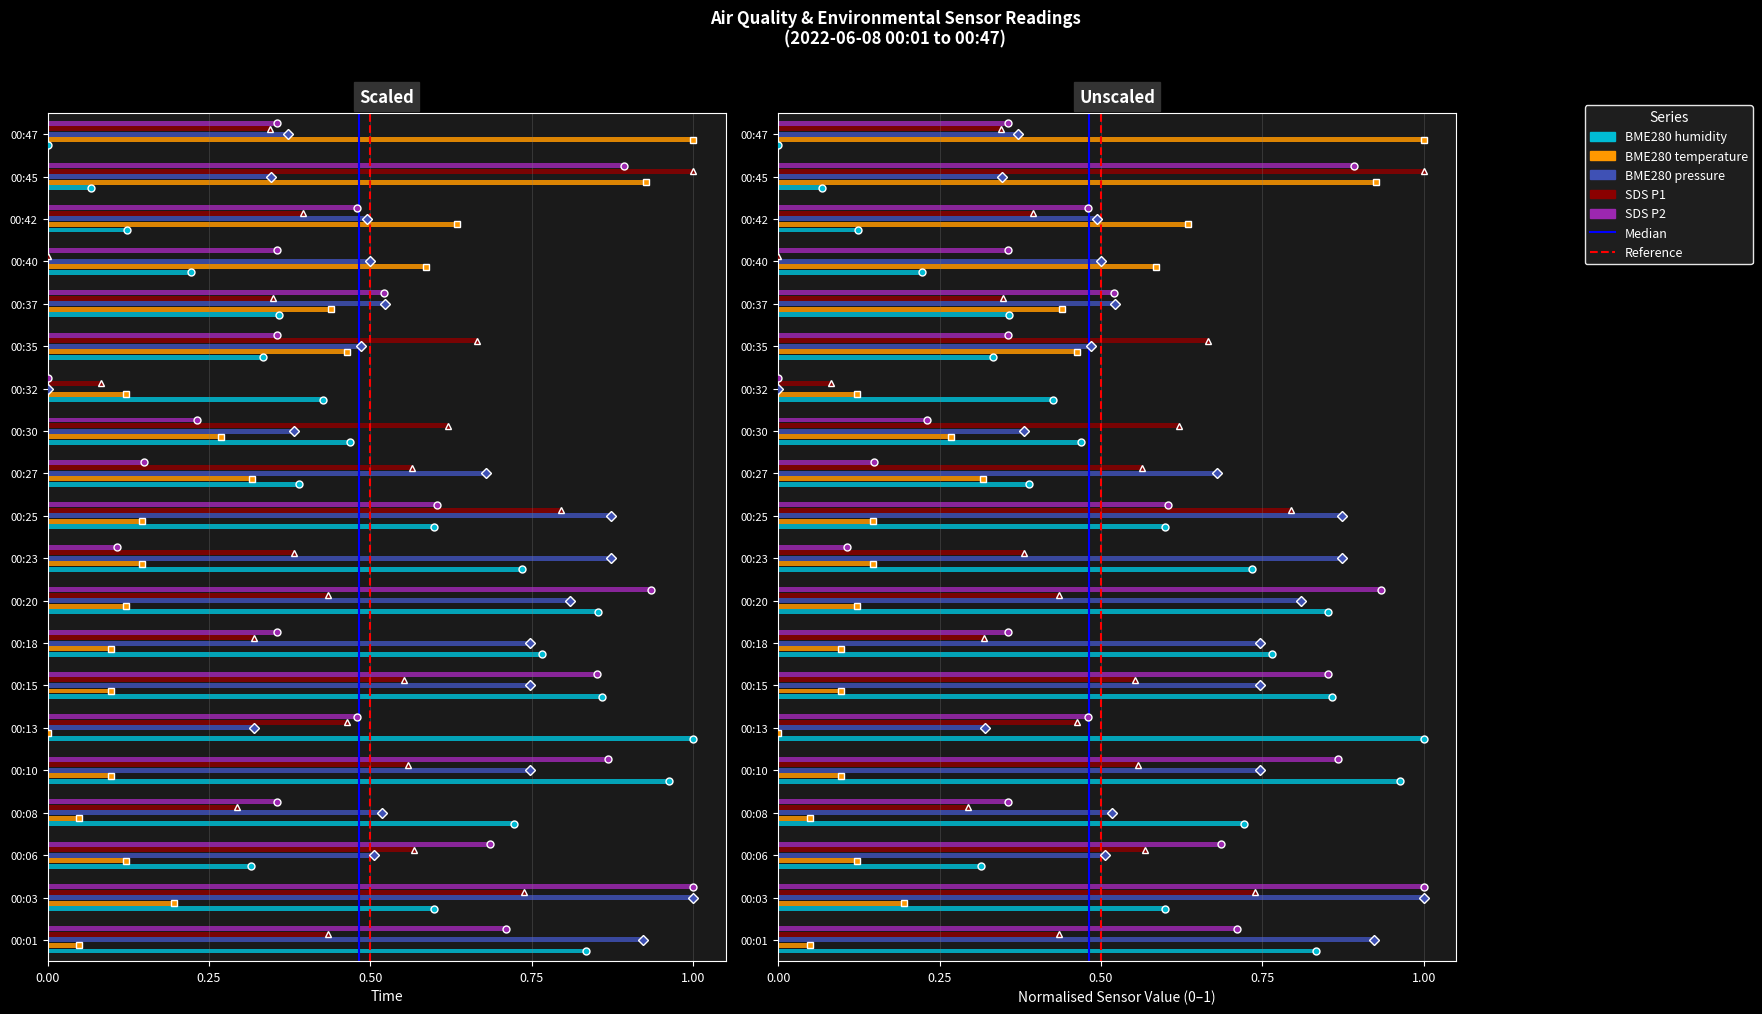

True or false: SDS_P2 has a value of 1.0 at 00:03.

True